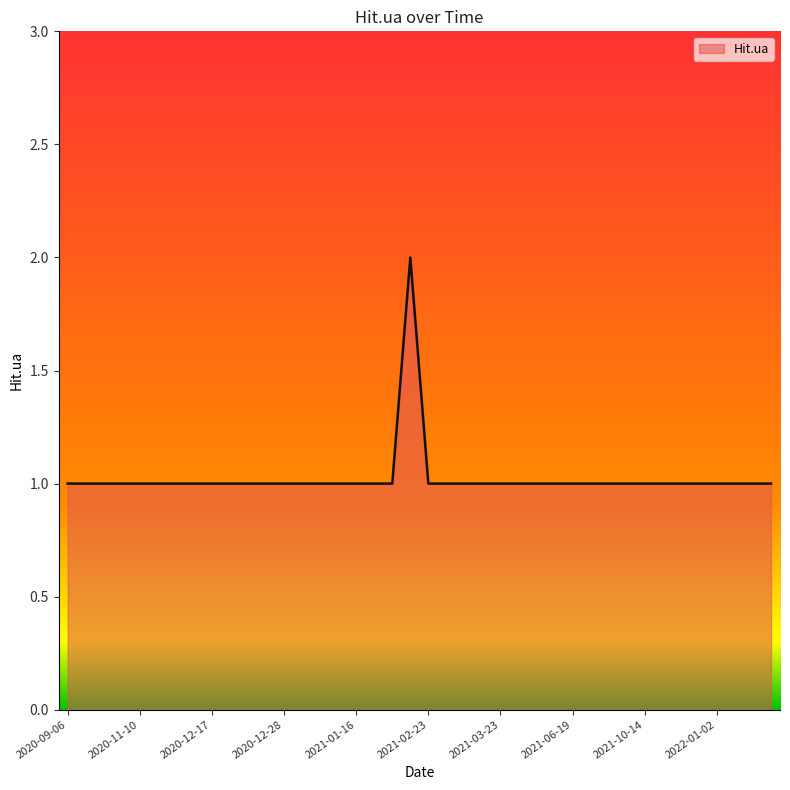

Reading right to left, what are all the values shown in this chart?

2022-04-03=1	2022-02-18=1	2022-01-14=1	2022-01-02=1	2021-12-23=1	2021-11-25=1	2021-10-27=1	2021-10-14=1	2021-10-11=1	2021-09-06=1	2021-06-24=1	2021-06-19=1	2021-06-10=1	2021-04-28=1	2021-04-04=1	2021-03-23=1	2021-03-22=1	2021-03-14=1	2021-02-24=1	2021-02-23=1	2021-02-15=2	2021-02-13=1	2021-01-18=1	2021-01-16=1	2021-01-13=1	2020-12-30=1	2020-12-29=1	2020-12-28=1	2020-12-24=1	2020-12-23=1	2020-12-22=1	2020-12-17=1	2020-12-08=1	2020-11-18=1	2020-11-11=1	2020-11-10=1	2020-11-09=1	2020-10-24=1	2020-09-21=1	2020-09-06=1